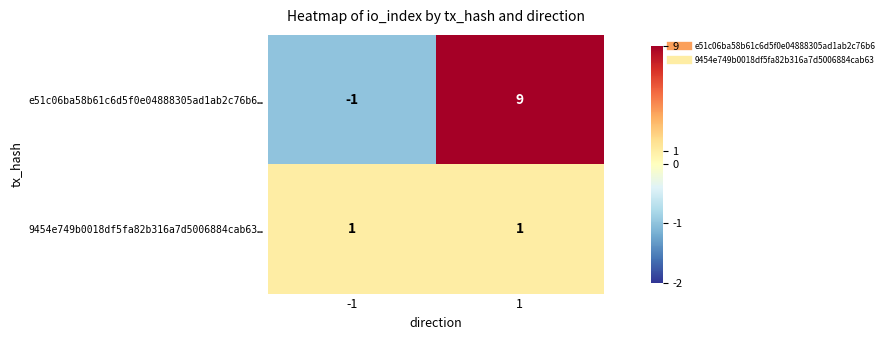

Reading left to right, what are all the values shown in this chart?

e51c06ba58b61c6d5f0e04888305ad1ab2c76b6…: -1	9
9454e749b0018df5fa82b316a7d5006884cab63…: 1	1